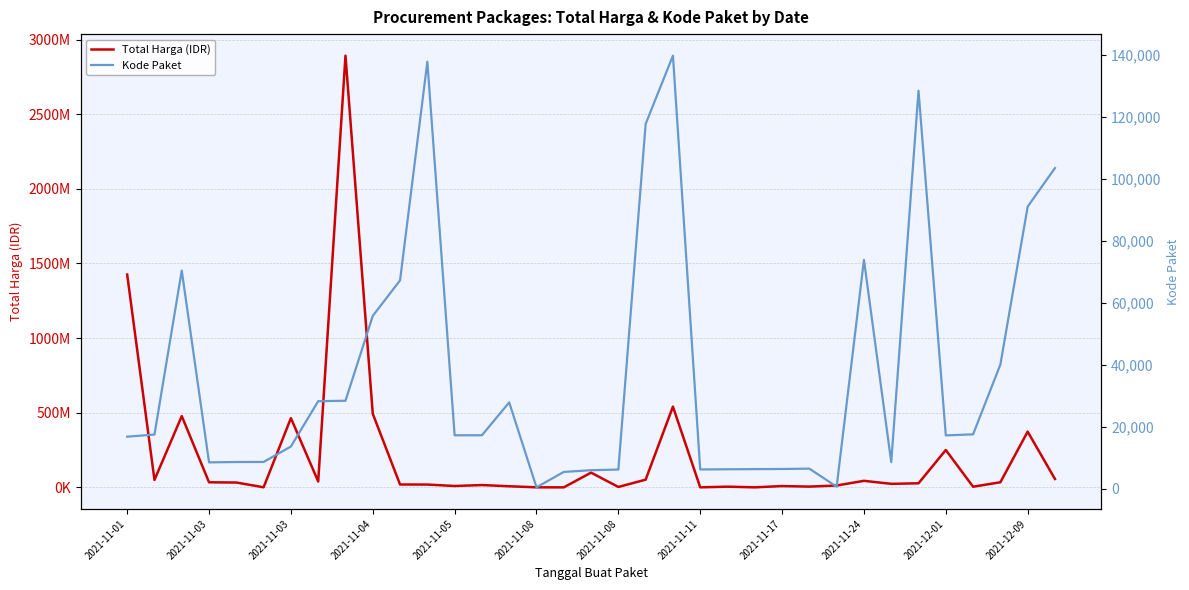

Rank the series by their maximum value, from lowest to highest.

Kode Paket, Total Harga (IDR)